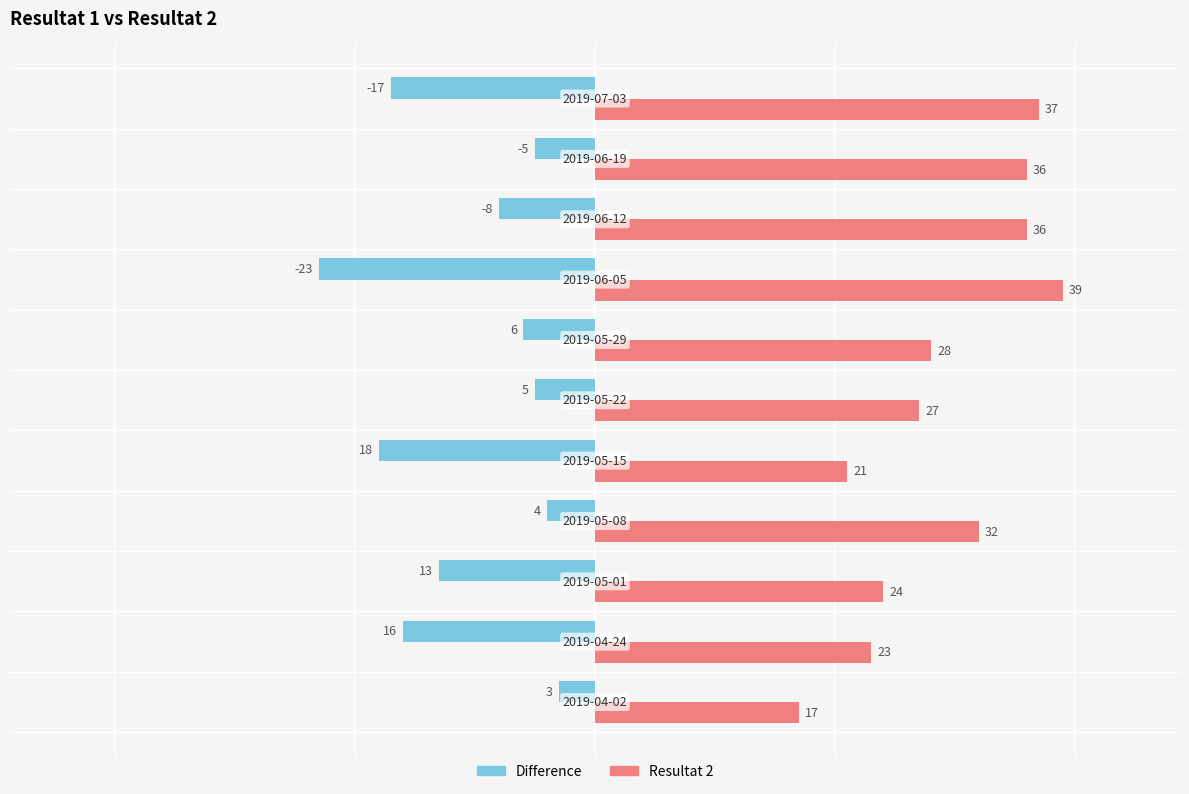

Which series has the largest total across all categories?

Resultat 2